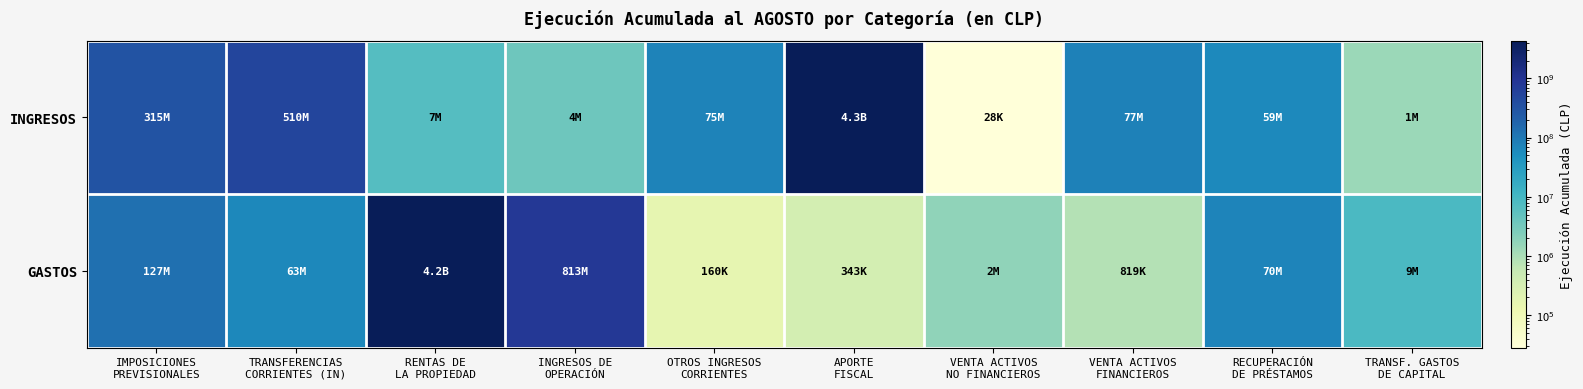

Rank the series at IMPOSICIONES PREVISIONALES from lowest to highest value.

GASTOS, INGRESOS